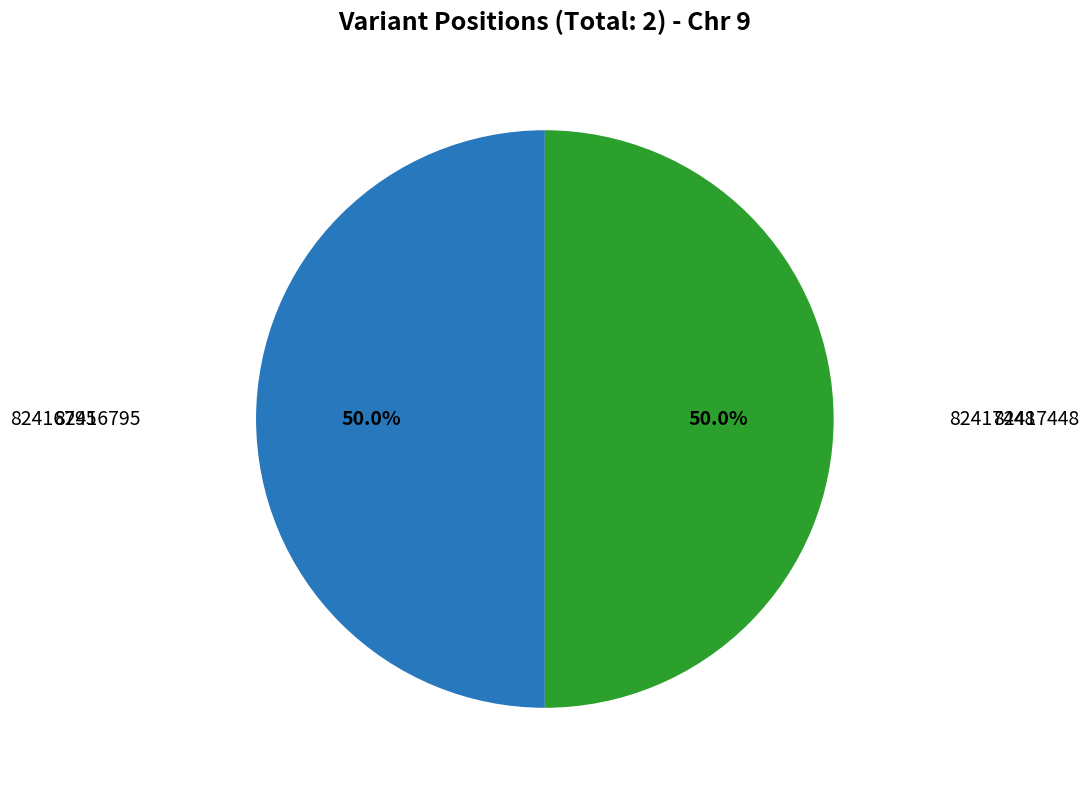

Rank the categories by value from lowest to highest.

82416795, 82417448